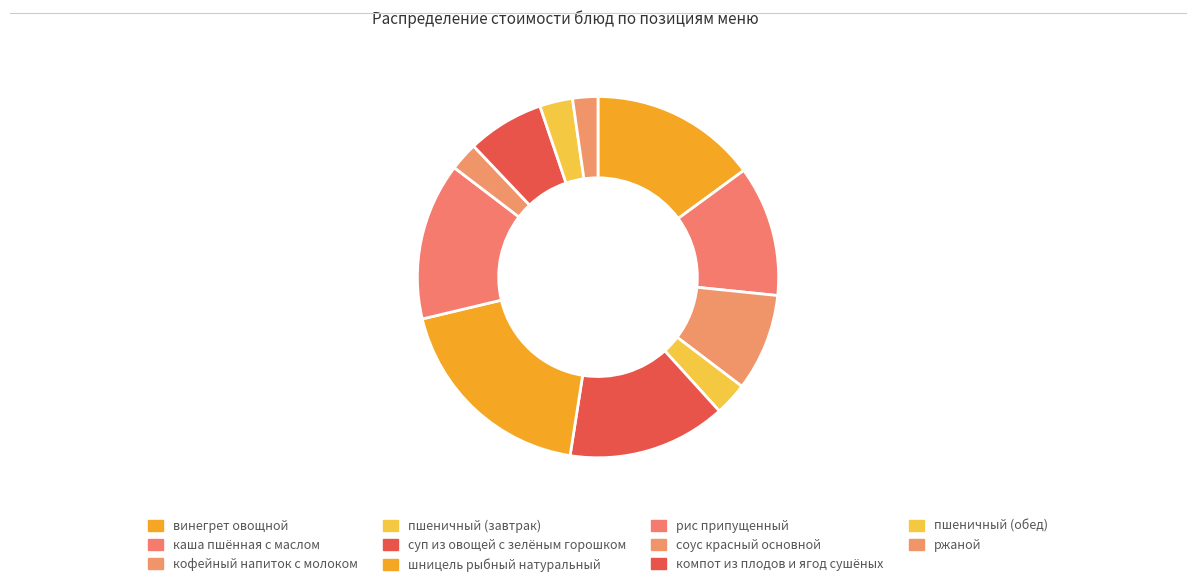

Which category has the biggest portion of the pie?

шницель рыбный натуральный